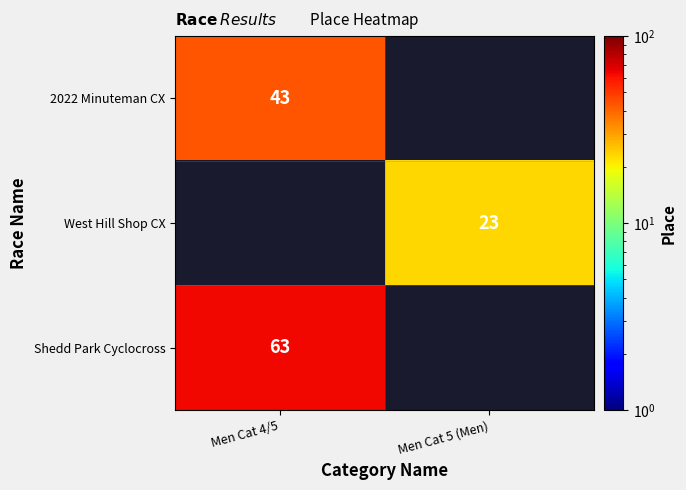

The 2022 Minuteman CX series shows 43 at Men Cat 4/5. True or false?

True